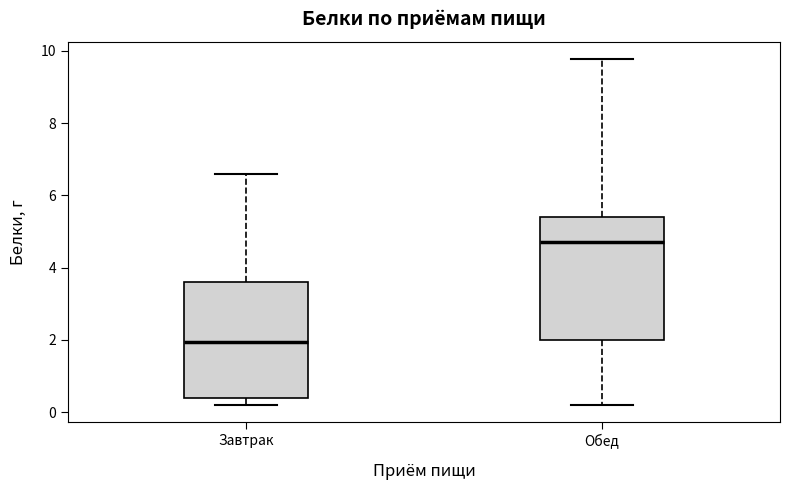

Reading left to right, read every box against the y-axis: the position of its median line, the range the box covers, and the ends of its whiskers. The values are not printed on the chart, so give them approximately, as read against the axis.

Завтрак: median 2.0, box 0.4 to 3.6, whiskers 0.2 to 6.6
Обед: median 4.8, box 2.0 to 5.4, whiskers 0.2 to 9.8